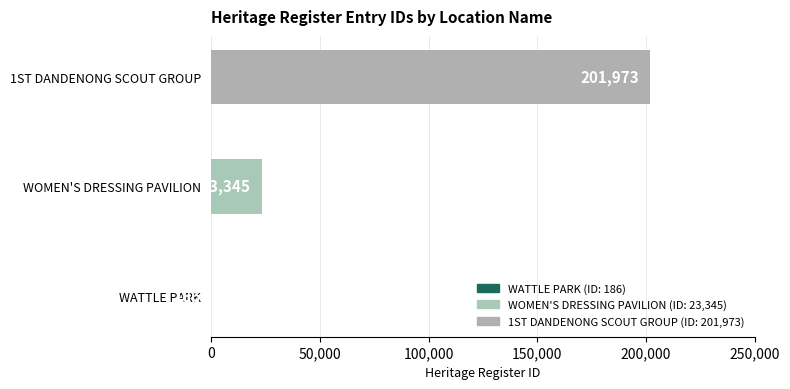

Is it true that the value at 1ST DANDENONG SCOUT GROUP is 353693?

False